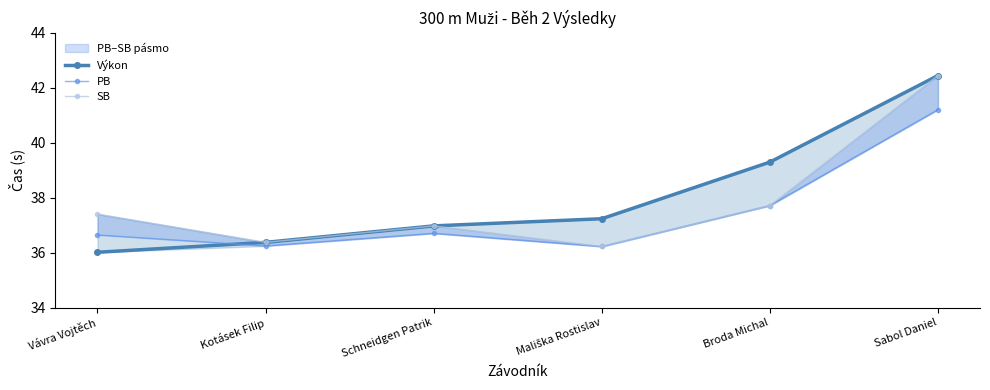

The PB series shows 65.0 at Broda Michal. True or false?

False